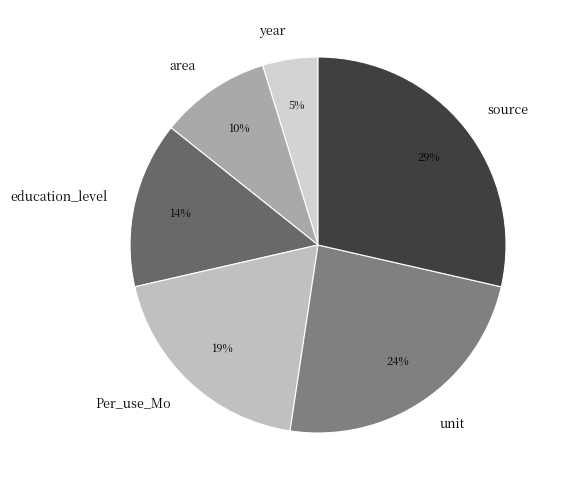

To the nearest percent, what portion does Per_use_Mo represent?

19%